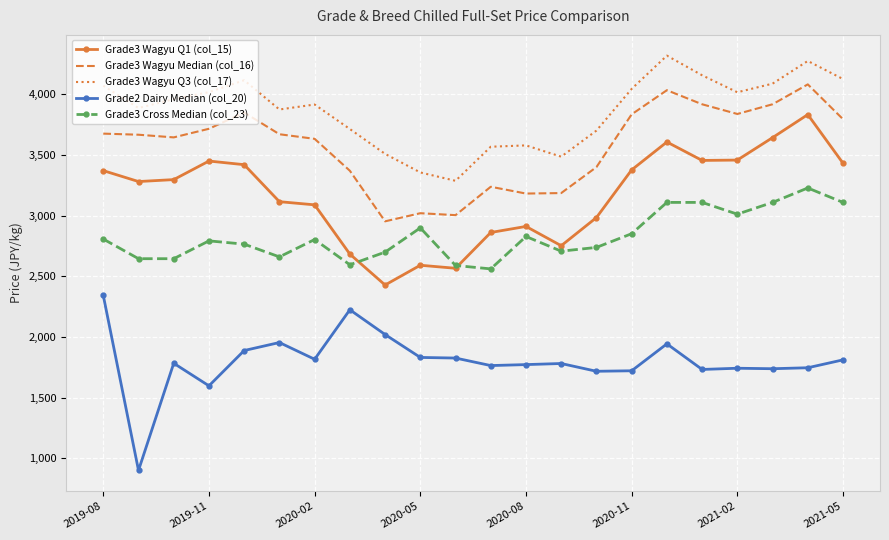

True or false: Grade3 Wagyu Median (col_16) and Grade3 Cross Median (col_23) intersect in this chart.

False